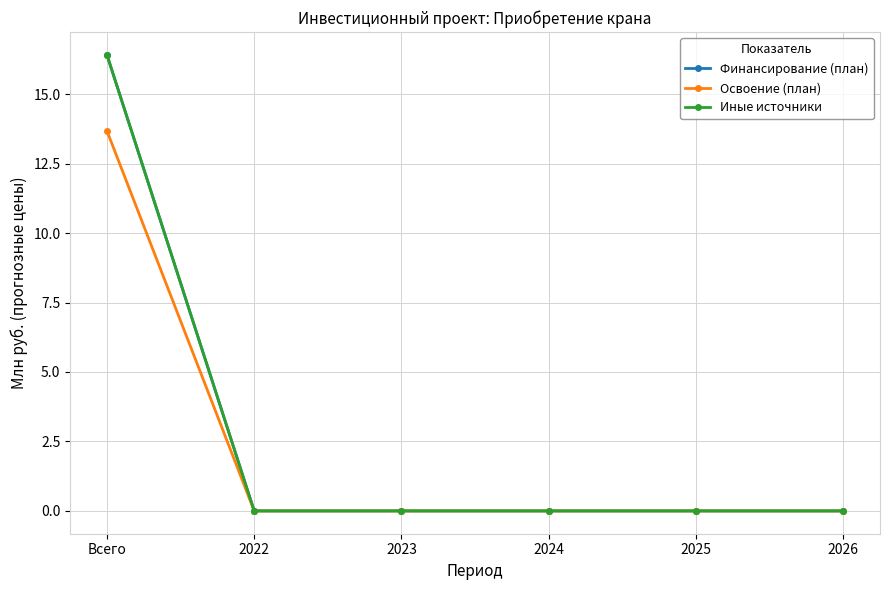

Does the chart have visible grid lines?

Yes